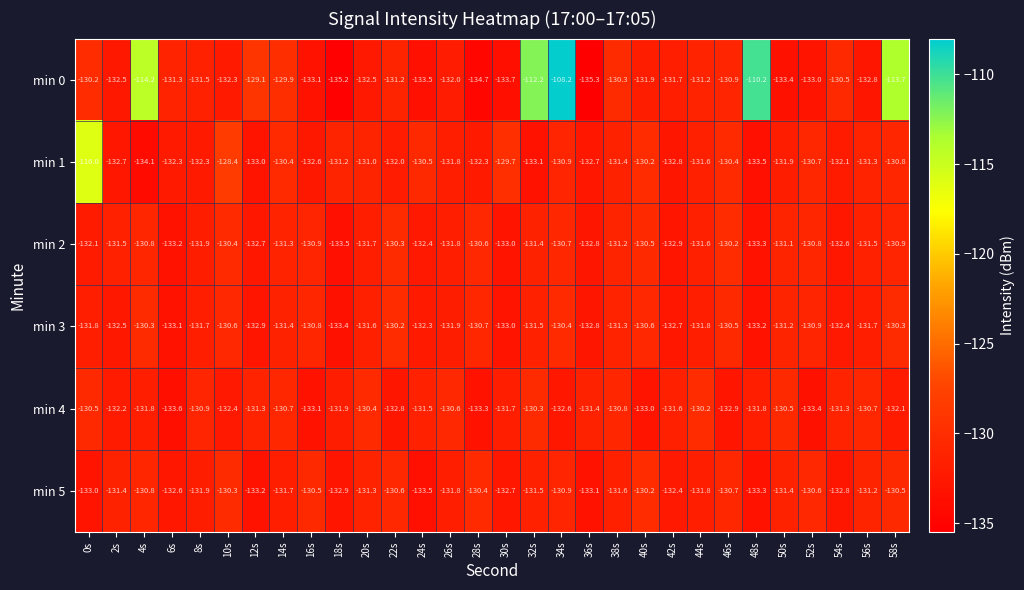

What is the minimum value shown in the chart?

-135.3